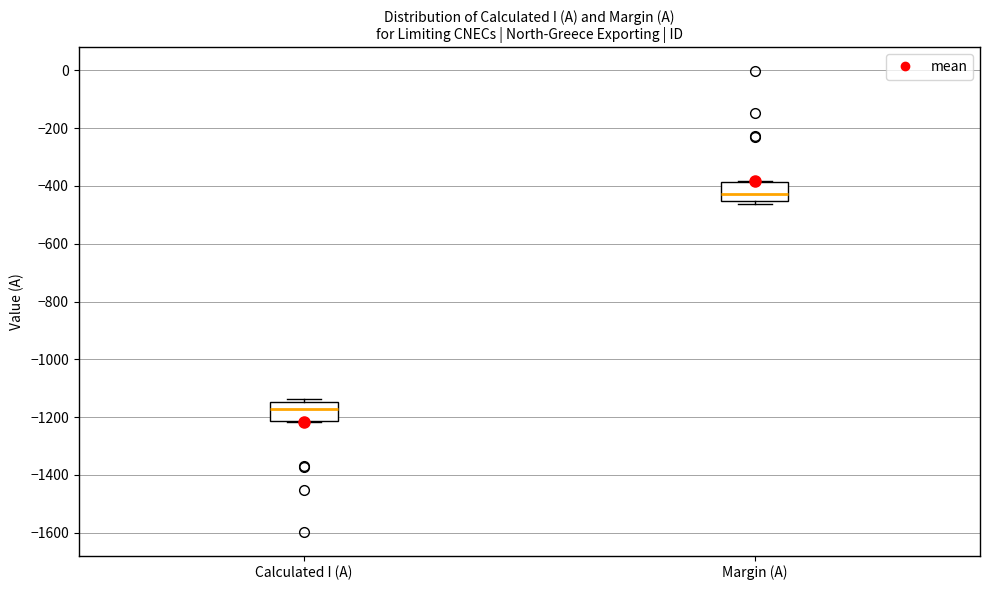

Which box has the lowest median line?

Calculated I (A)